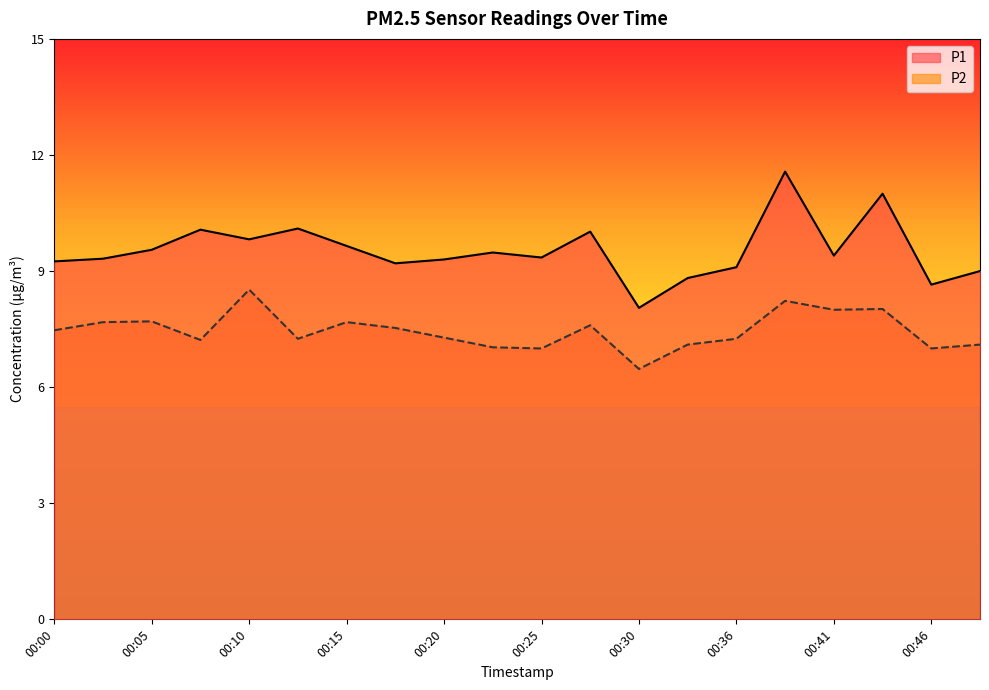

In P1, how many points are higher than both neighbors (excluding endpoints)?

6